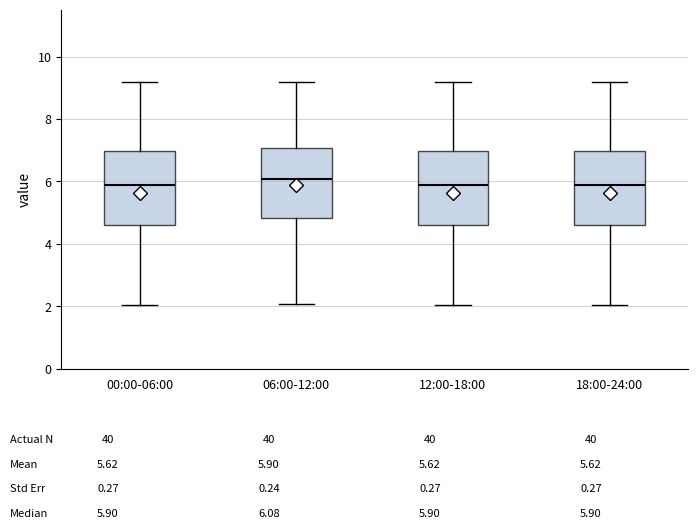

Reading left to right, read every box against the y-axis: the position of its median line, the range the box covers, and the ends of its whiskers. The values are not printed on the chart, so give them approximately, as read against the axis.

00:00-06:00: median 6.0, box 4.6 to 7.0, whiskers 2.0 to 9.2
06:00-12:00: median 6.0, box 4.8 to 7.0, whiskers 2.0 to 9.2
12:00-18:00: median 6.0, box 4.6 to 7.0, whiskers 2.0 to 9.2
18:00-24:00: median 6.0, box 4.6 to 7.0, whiskers 2.0 to 9.2